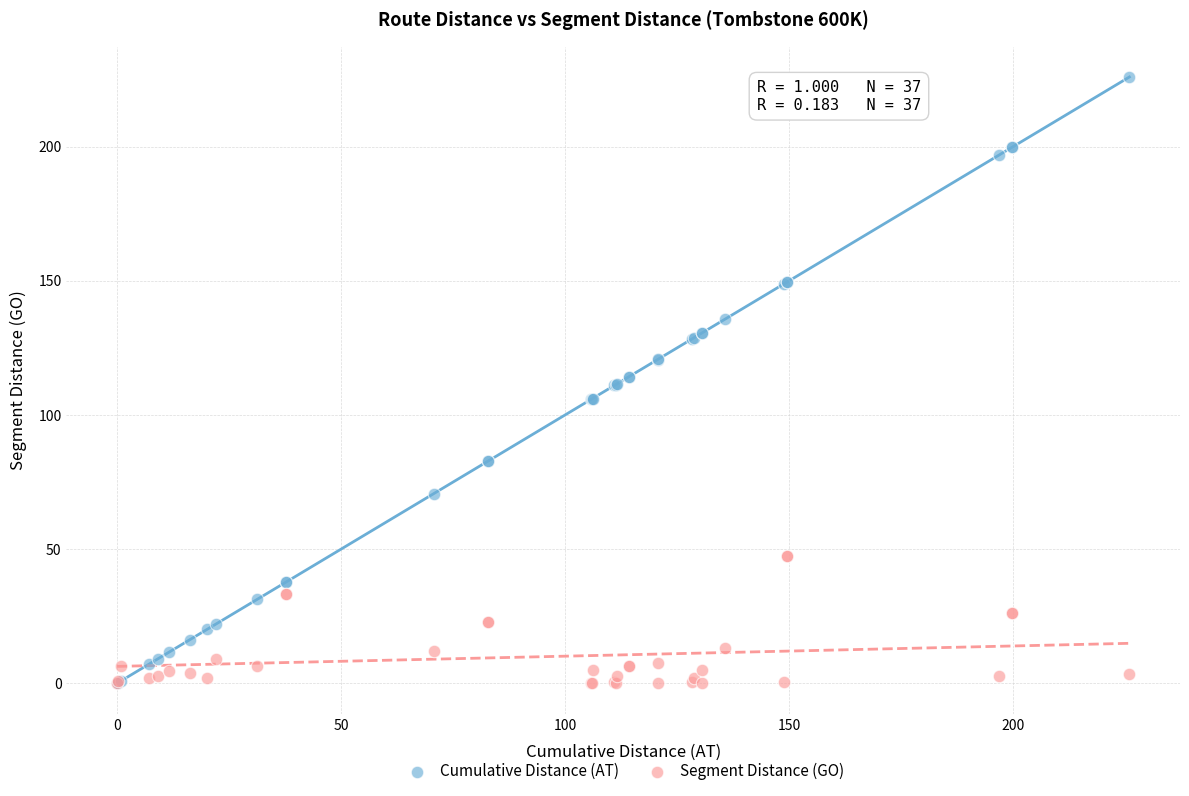

Which series has the largest Y range (max minus min)?

Cumulative Distance (AT)